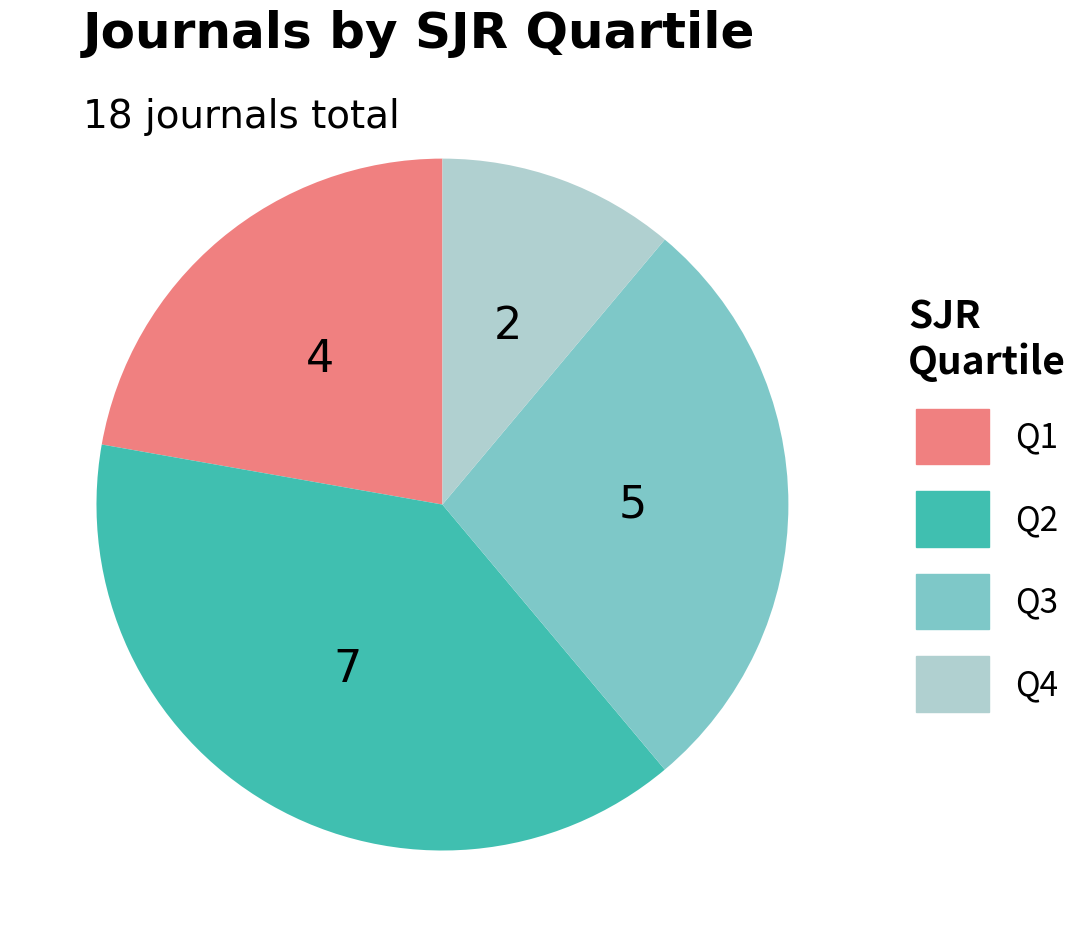

Count the number of slices in the pie.

4